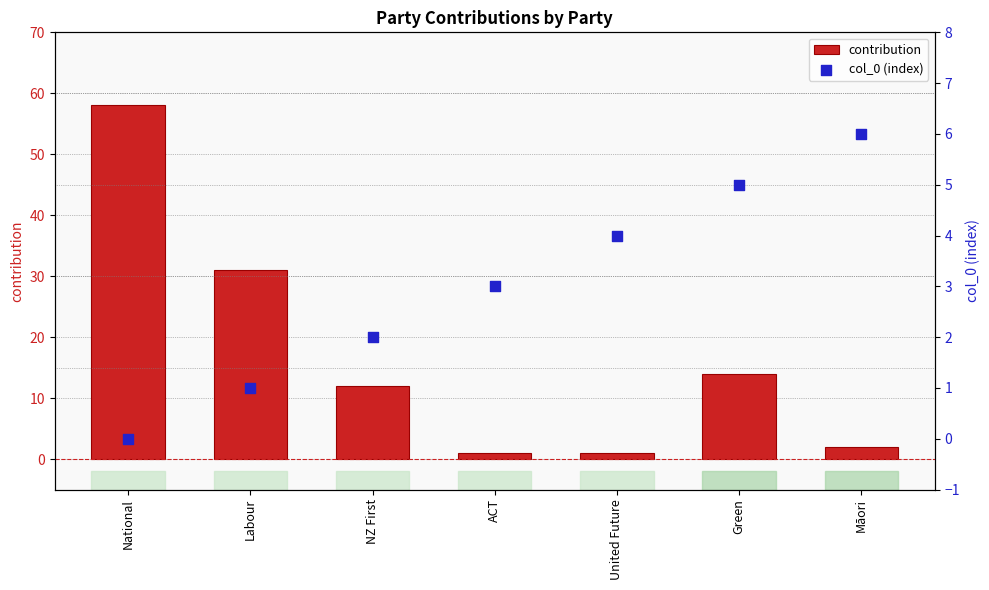

At which category is the sum across all series the highest?

National